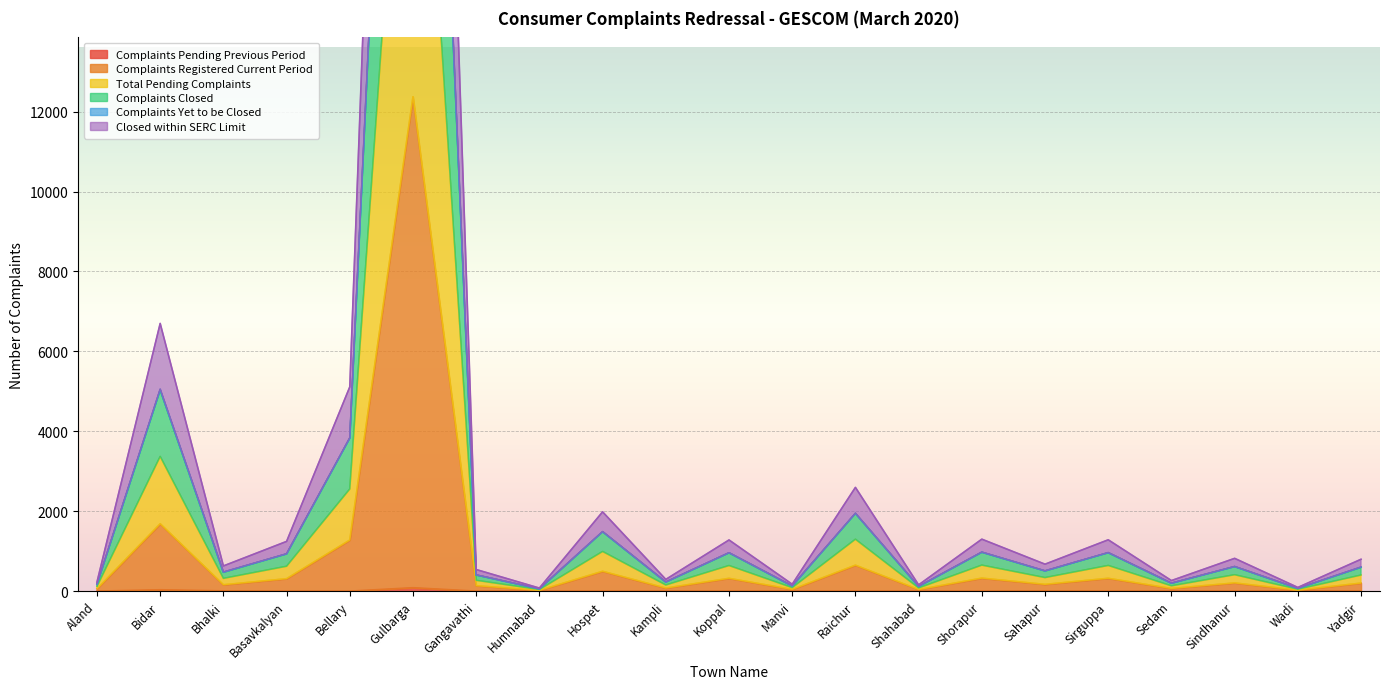

What is the label of the 1st point from the right?

Yadgir